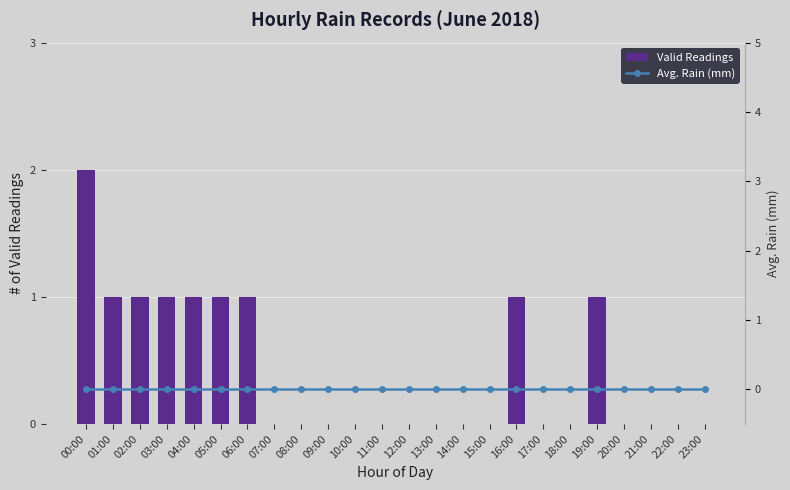

What is the label of the 15th bar from the left?

14:00